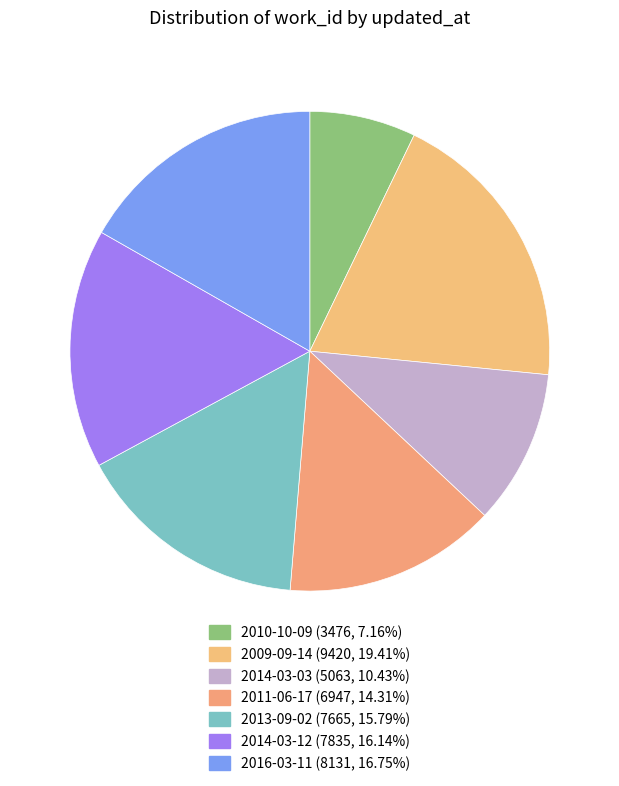

How many segments does this pie chart have?

7